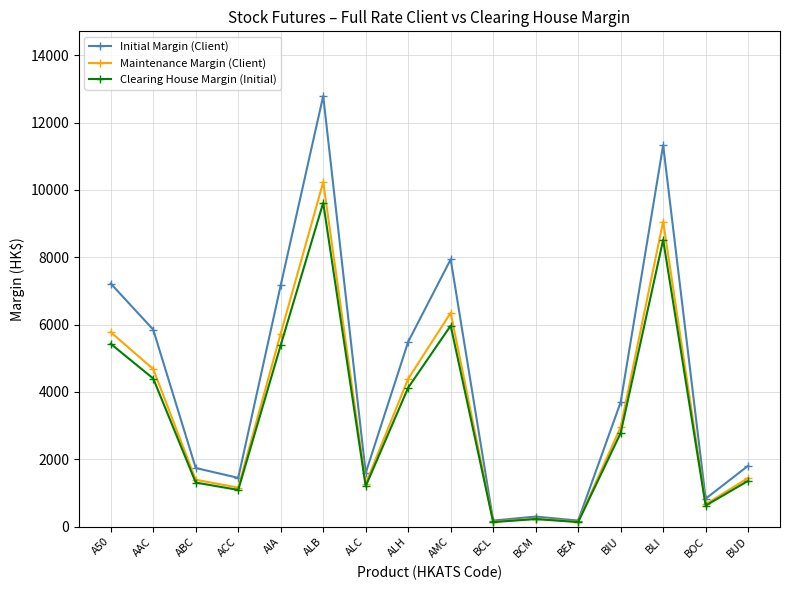

How many lines are shown in the chart?

3